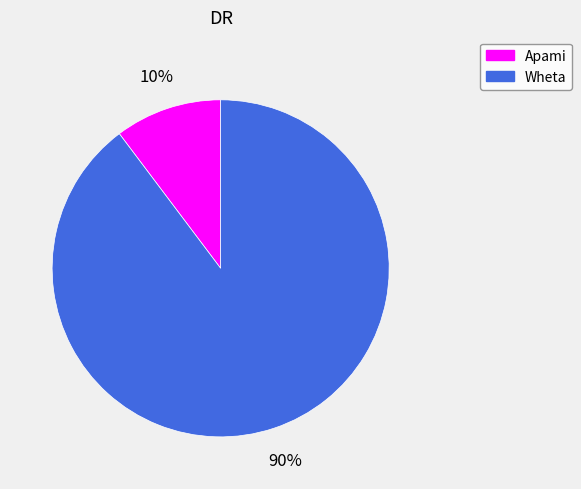

The Apami slice represents 1% of the pie. True or false?

False